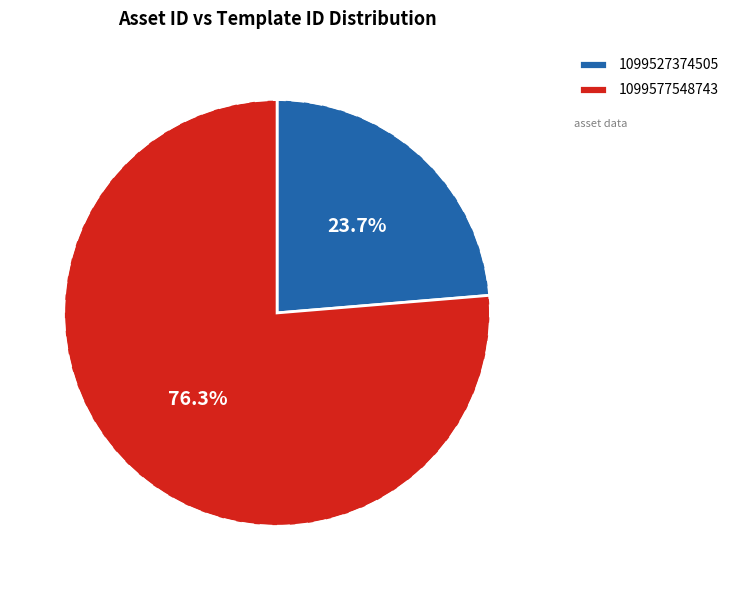

Is there a majority slice in this chart?

Yes